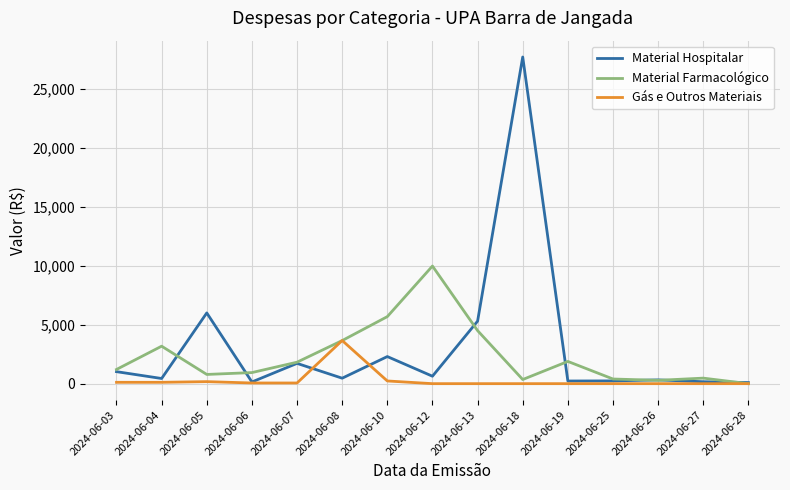

Does the chart display data point markers on the line(s)?

No